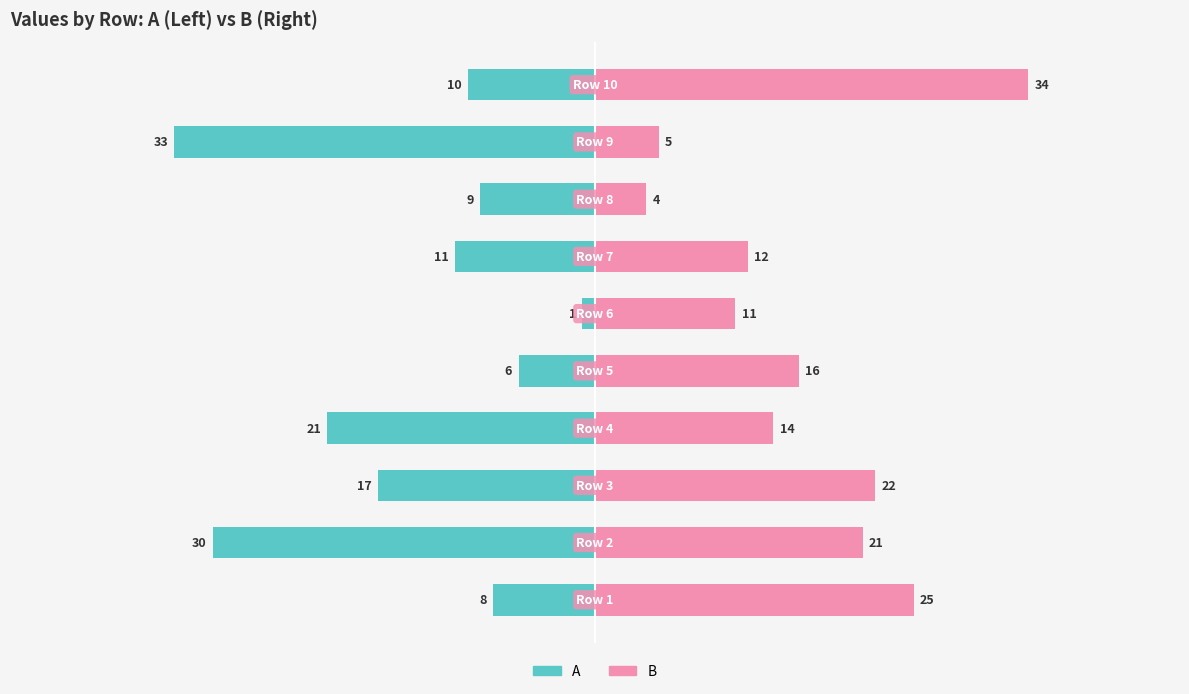

Does the chart contain stacked bars?

No